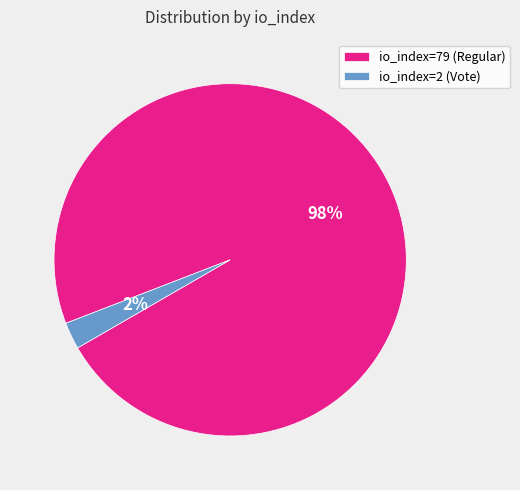

Does io_index=79 (Regular) account for over 50% of the chart?

Yes